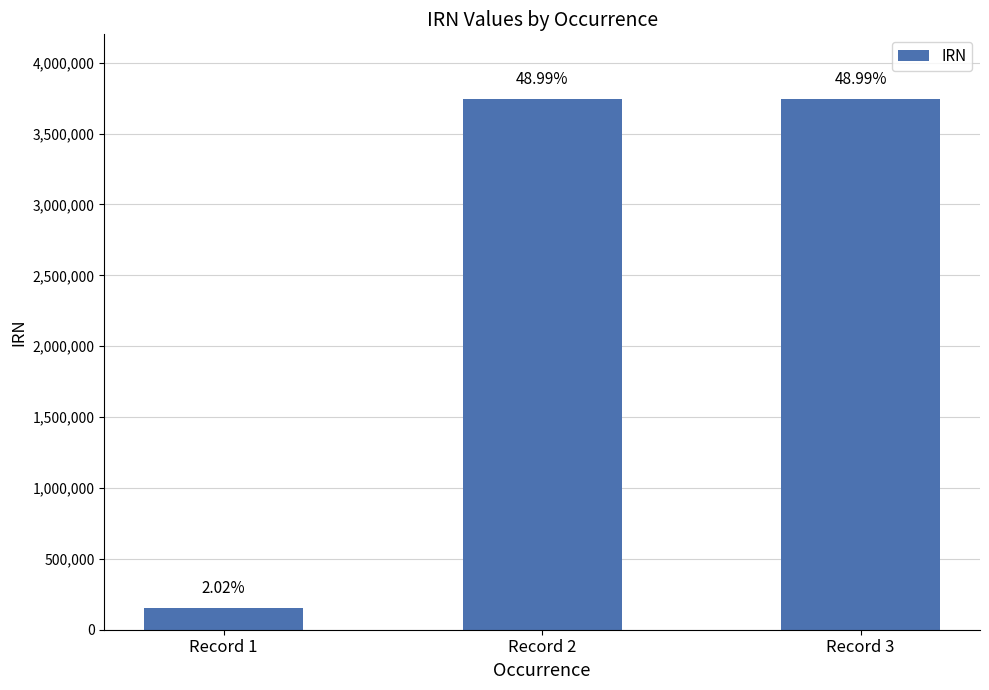

What is the value of the 3rd bar from the left?

3745971